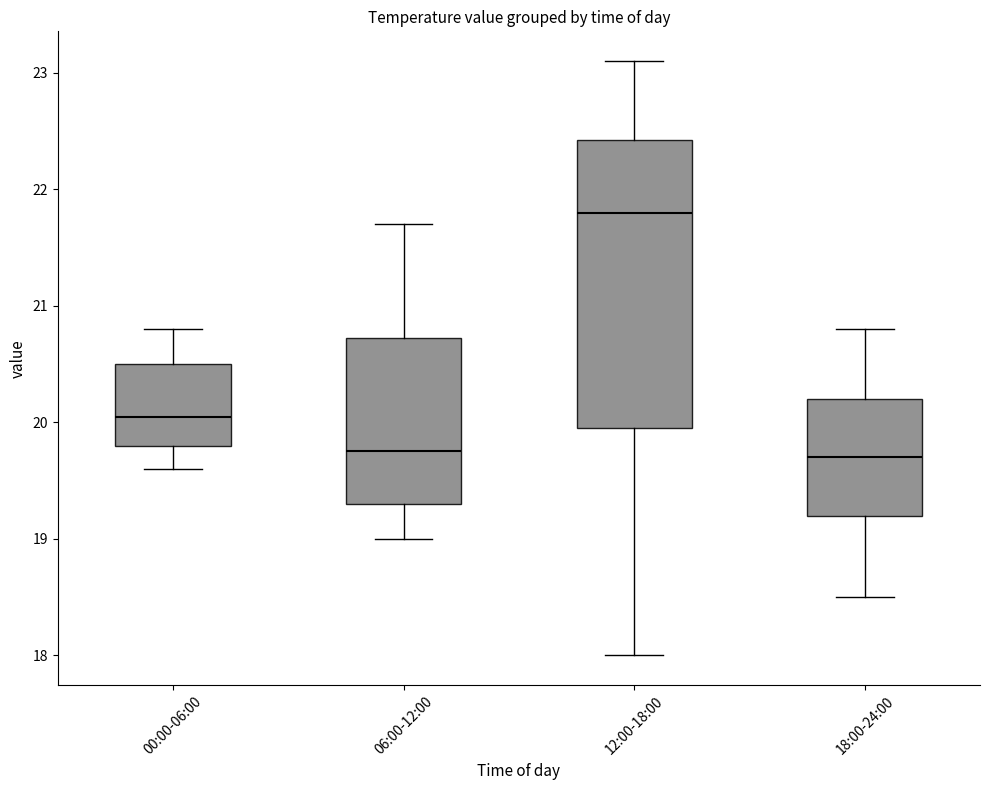

Where does the upper whisker of the box for 12:00-18:00 end on the y-axis? The values are not printed on the chart, so give them approximately, as read against the axis.

23.1